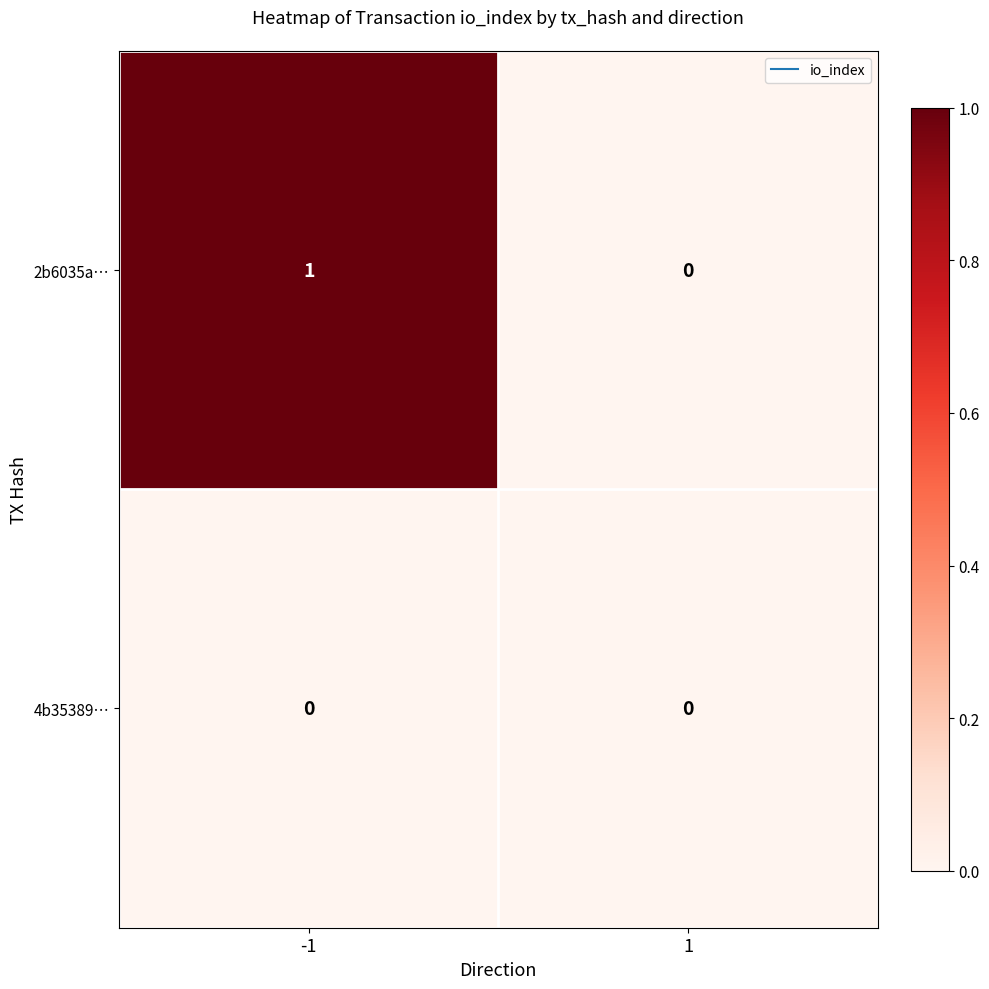

Which series has the largest total across all categories?

2b6035a…